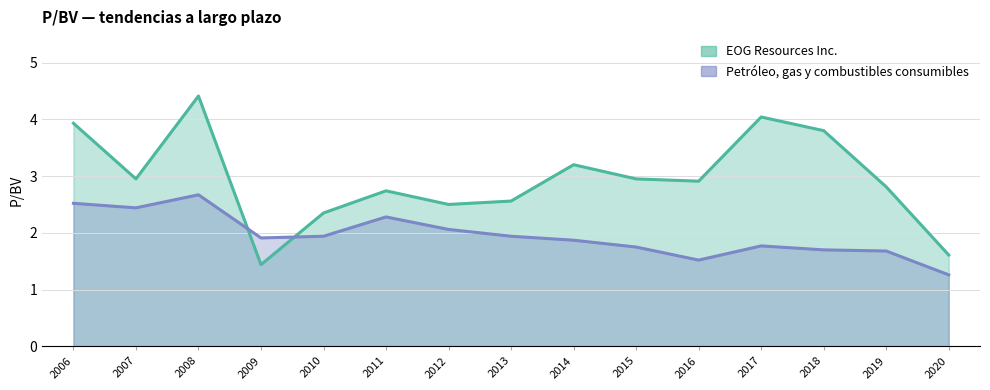

After their last crossing, which series has the higher values: EOG Resources Inc. or Petróleo, gas y combustibles consumibles?

EOG Resources Inc.